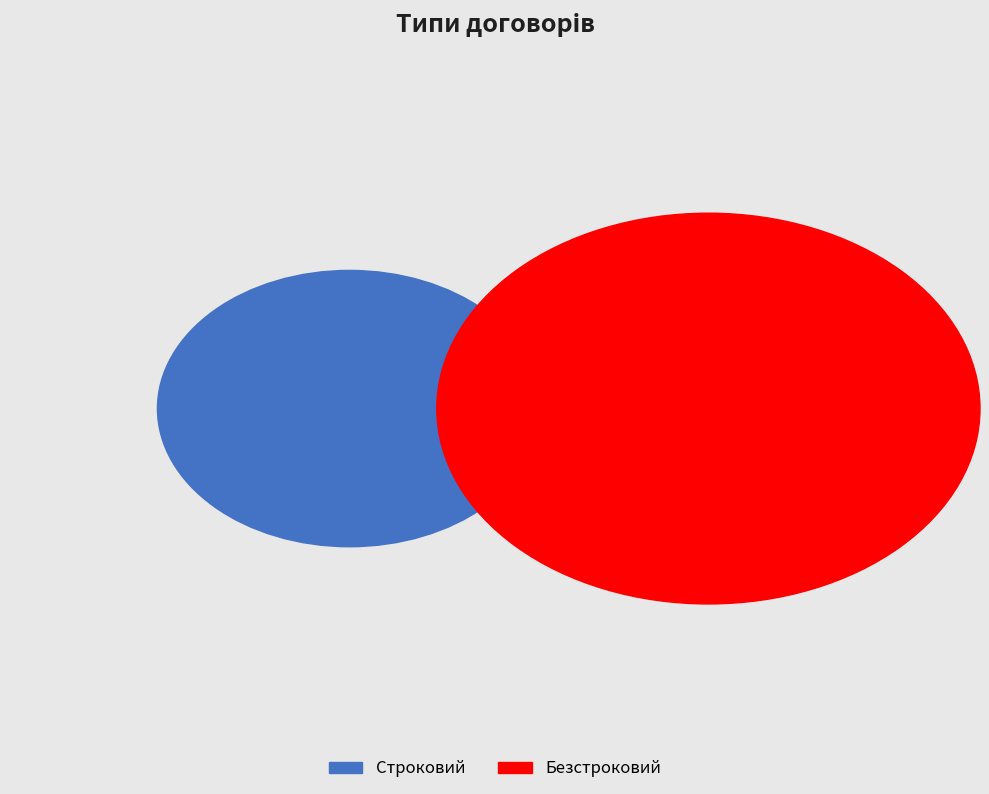

What is the change in value from Строковий to Безстроковий?

+1